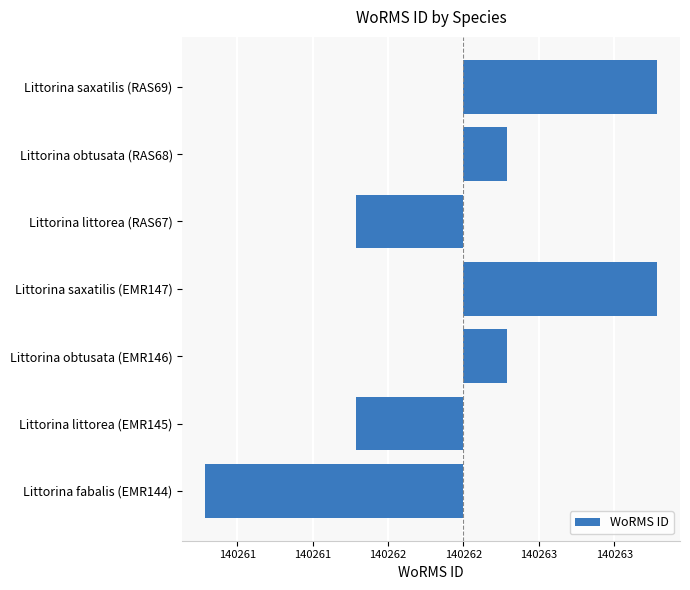

What is the difference between the maximum and minimum values?

3.0